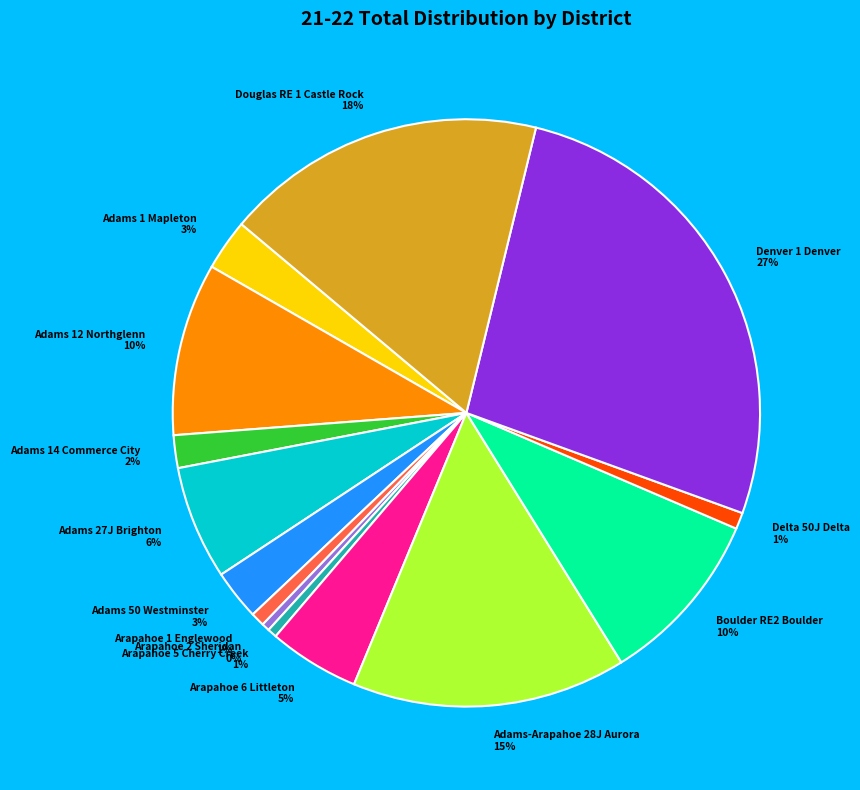

Do Arapahoe 2 Sheridan and Adams 12 Northglenn together represent more than half of the pie?

No